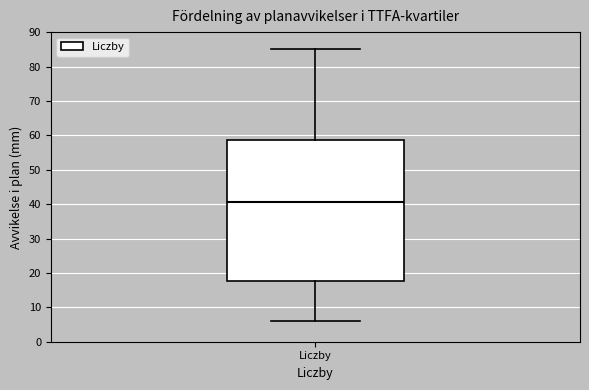

Read this box plot against the y-axis: the position of the median line, the range covered by the box, and the ends of both whiskers. The values are not printed on the chart, so give them approximately, as read against the axis.

median 41, box 18 to 59, whiskers 6 to 85